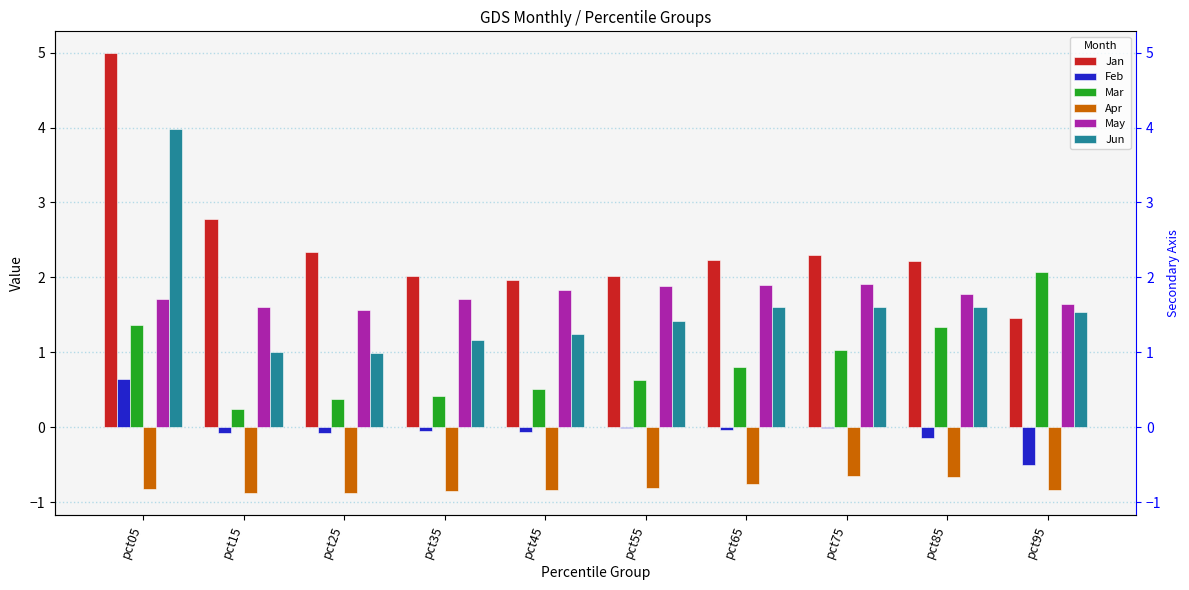

Is it true that Apr equals -0.3 at pct85?

False